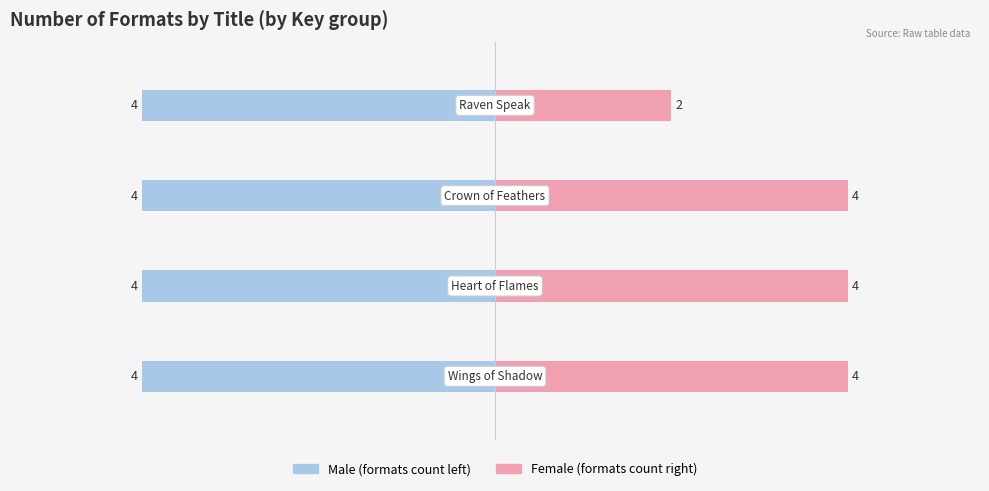

What are all the series names shown in the legend?

Male, Female